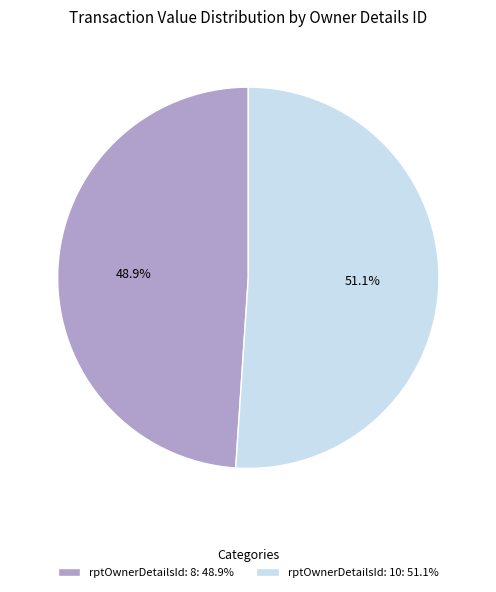

What percentage do rptOwnerDetailsId: 10 and rptOwnerDetailsId: 8 together represent?

100.0%